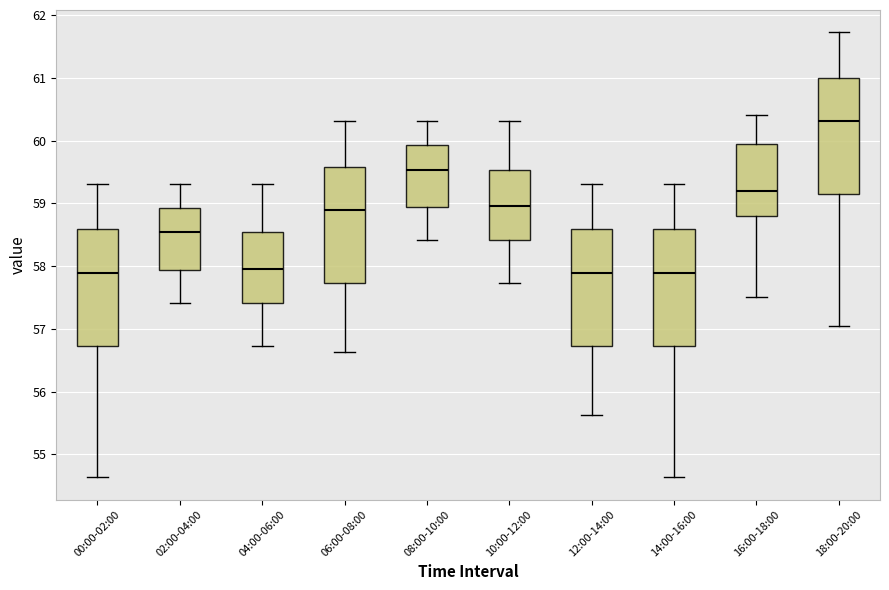

Where is the lower edge of the box for 12:00-14:00 on the y-axis? The values are not printed on the chart, so give them approximately, as read against the axis.

56.7